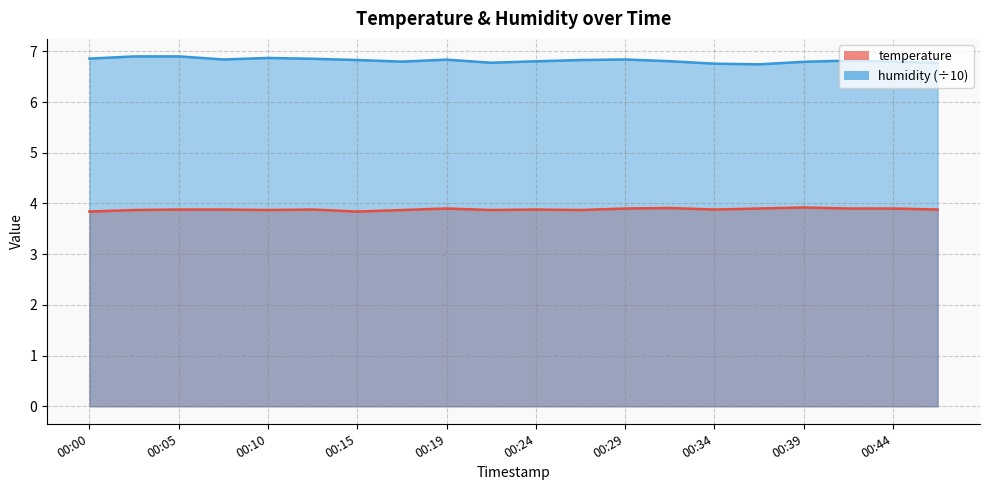

True or false: temperature and humidity cross at least once.

False